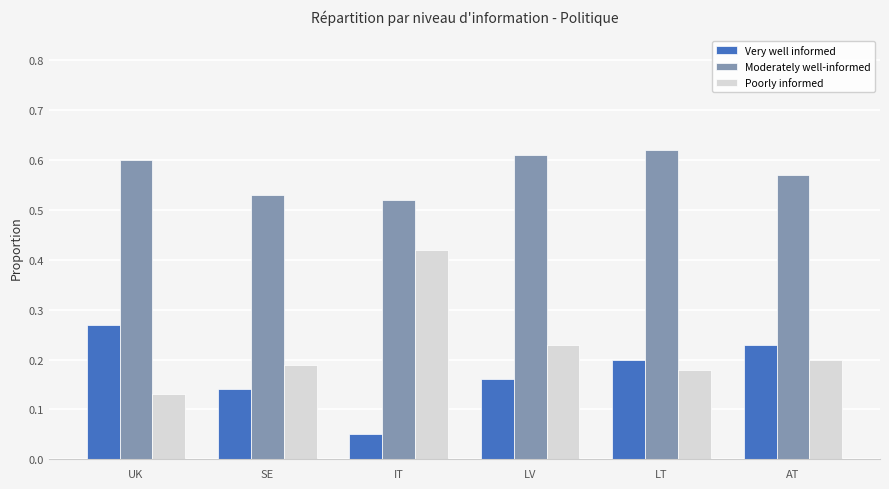

Count the Poorly informed values in the range 0 to 1.

6